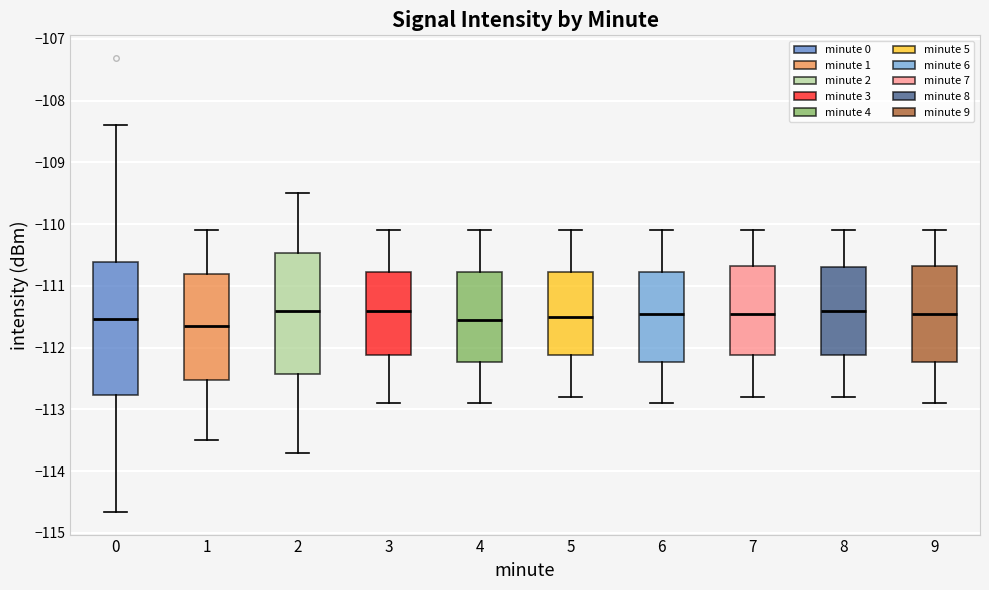

Which box's median line is the lowest?

1